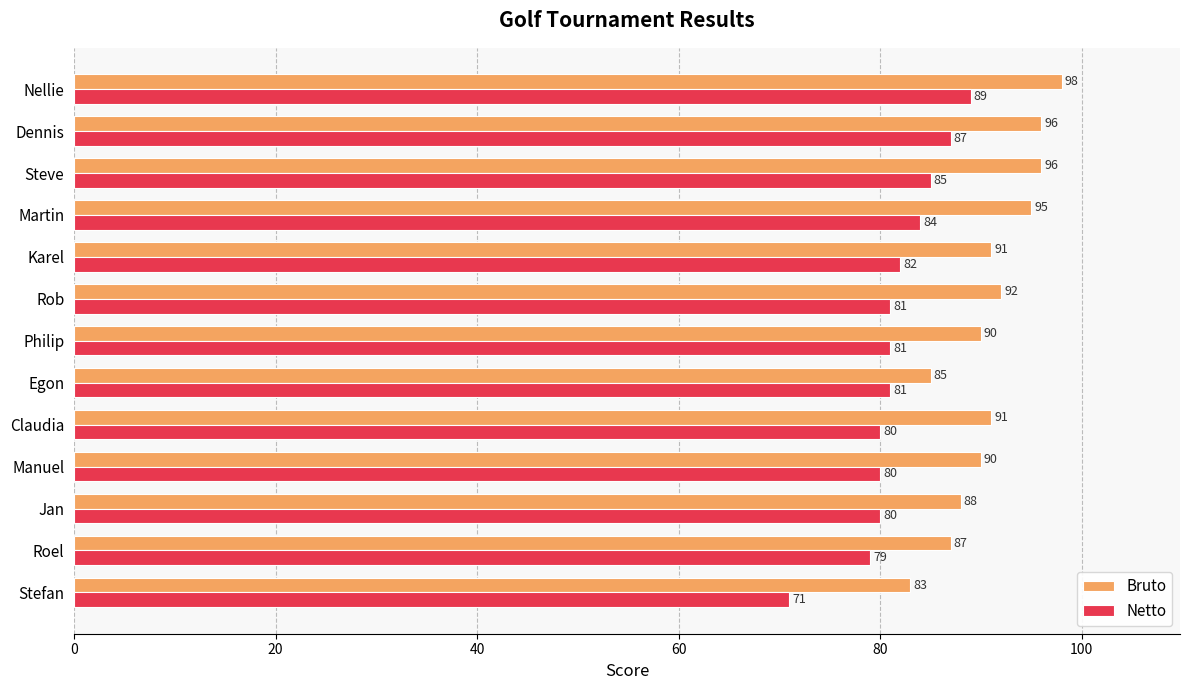

What is the average value of the Bruto series?

91